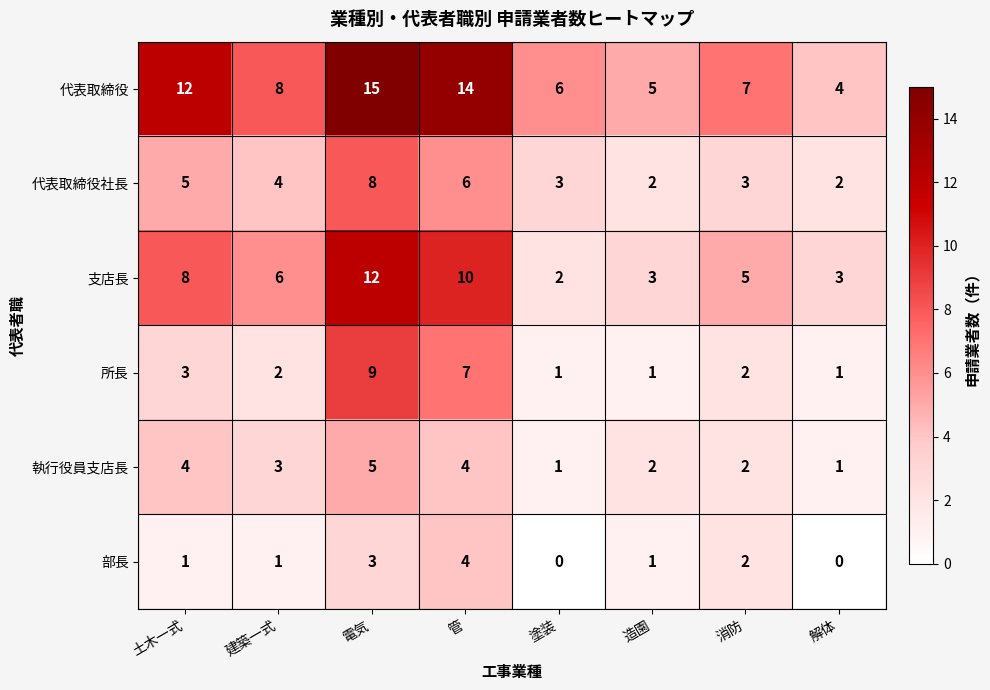

What is the sum of all 支店長 values?

49